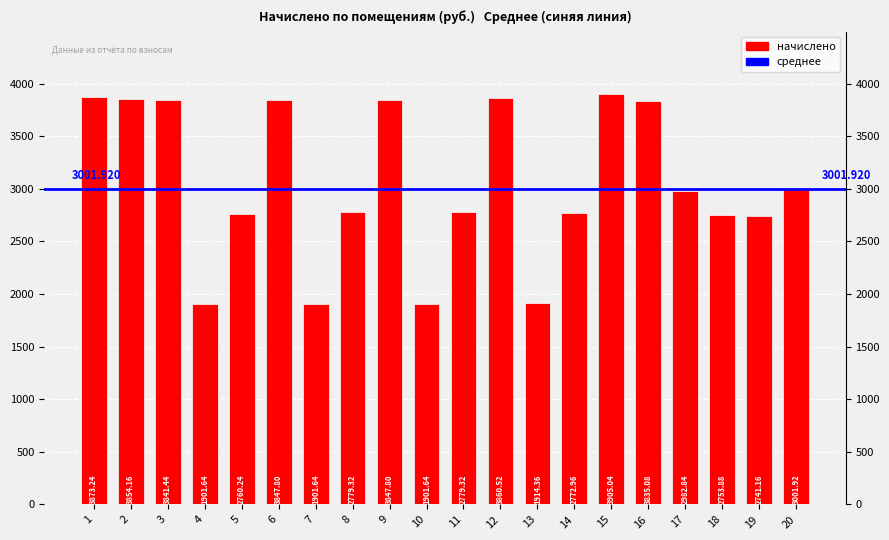

True or false: the data shows 3873.2 at 1.

True